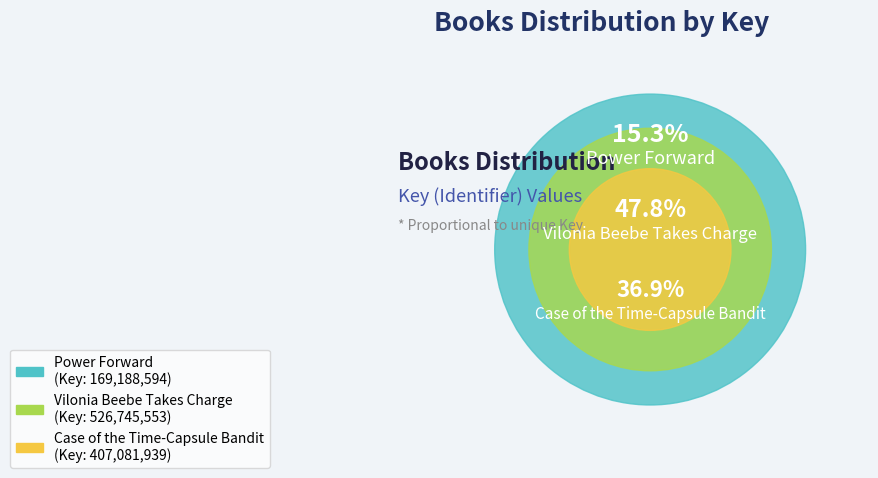

To the nearest percent, what is the combined percentage of Vilonia Beebe Takes Charge and Case of the Time-Capsule Bandit?

85%